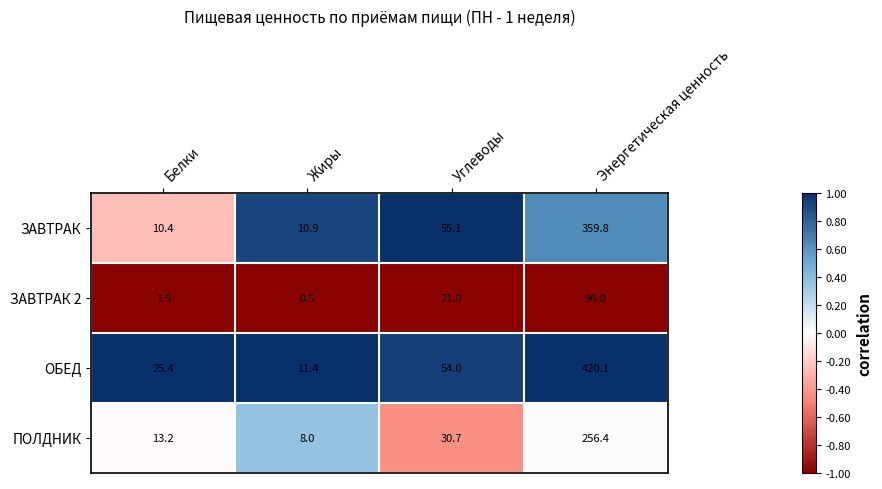

What is the difference between the maximum and minimum values in the ЗАВТРАК 2 series?

95.5